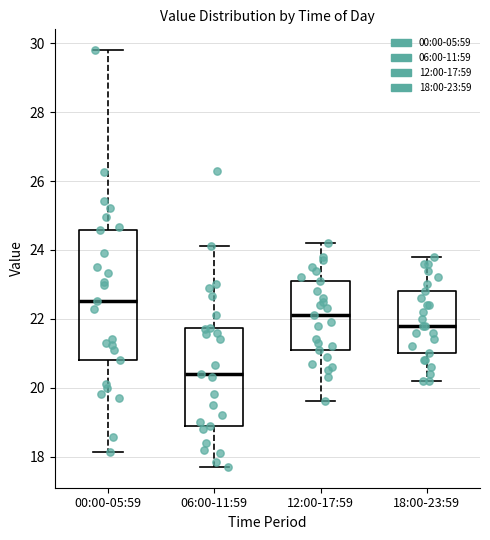

Reading left to right, read every box against the y-axis: the position of its median line, the range the box covers, and the ends of its whiskers. The values are not printed on the chart, so give them approximately, as read against the axis.

00:00-05:59: median 22.6, box 20.8 to 24.6, whiskers 18.2 to 29.8
06:00-11:59: median 20.4, box 19.0 to 21.8, whiskers 17.8 to 24.2
12:00-17:59: median 22.2, box 21.2 to 23.2, whiskers 19.6 to 24.2
18:00-23:59: median 21.8, box 21.0 to 22.8, whiskers 20.2 to 23.8